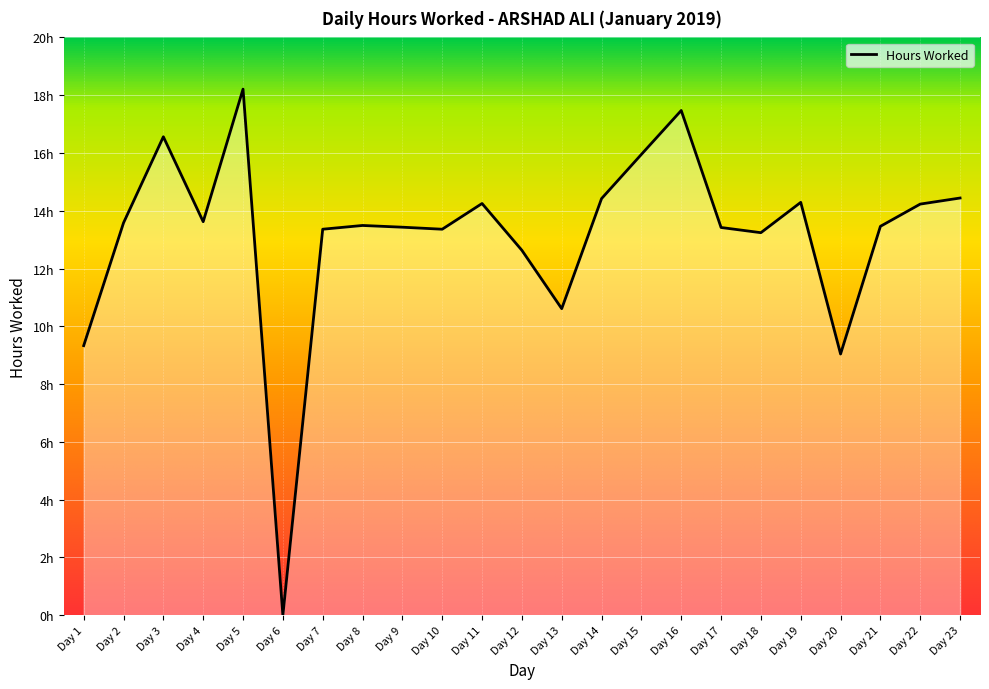

Reading left to right, list all the values displayed in this chart.

9.3	13.6	16.6	13.6	18.2	0.0	13.4	13.5	13.4	13.4	14.2	12.6	10.6	14.4	15.9	17.5	13.4	13.2	14.3	9.0	13.5	14.2	14.4